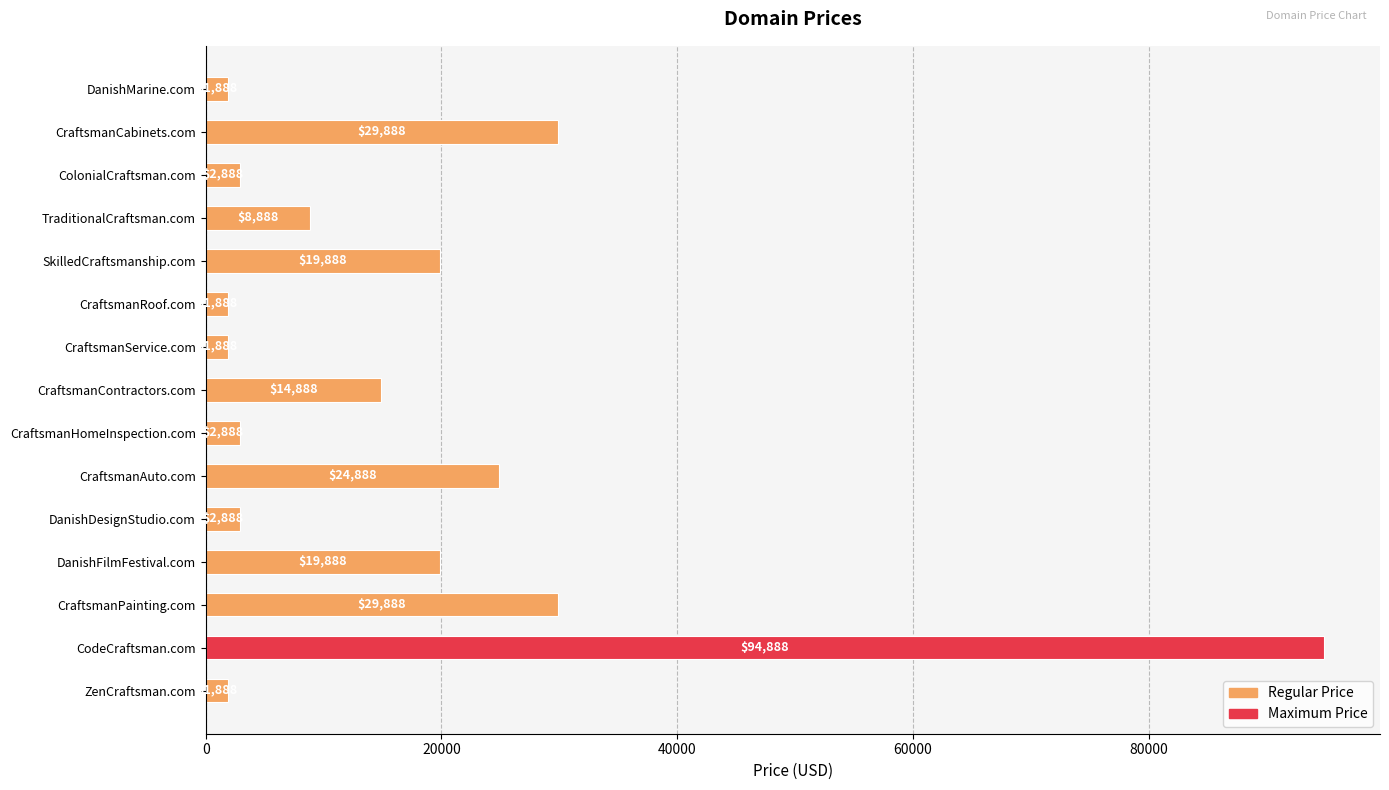

What is the label of the 11th bar from the bottom?

SkilledCraftsmanship.com